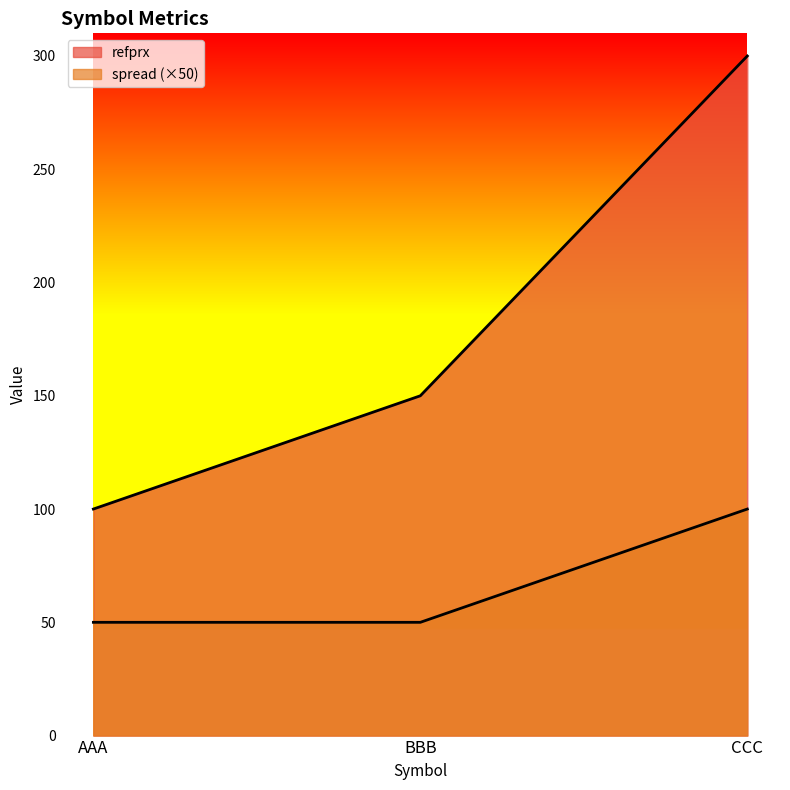

List the labels in order of refprx value, smallest first.

AAA, BBB, CCC